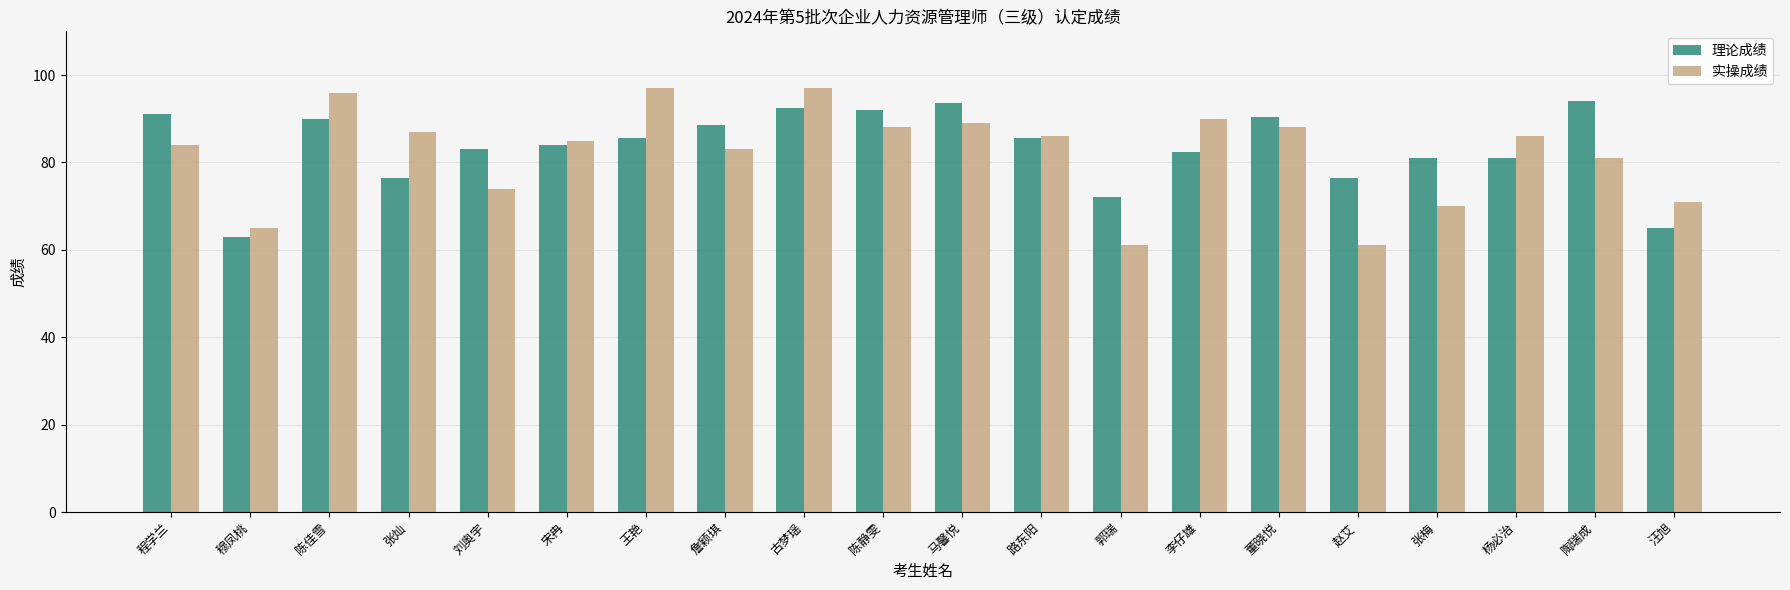

How many bars are there in each group?

2